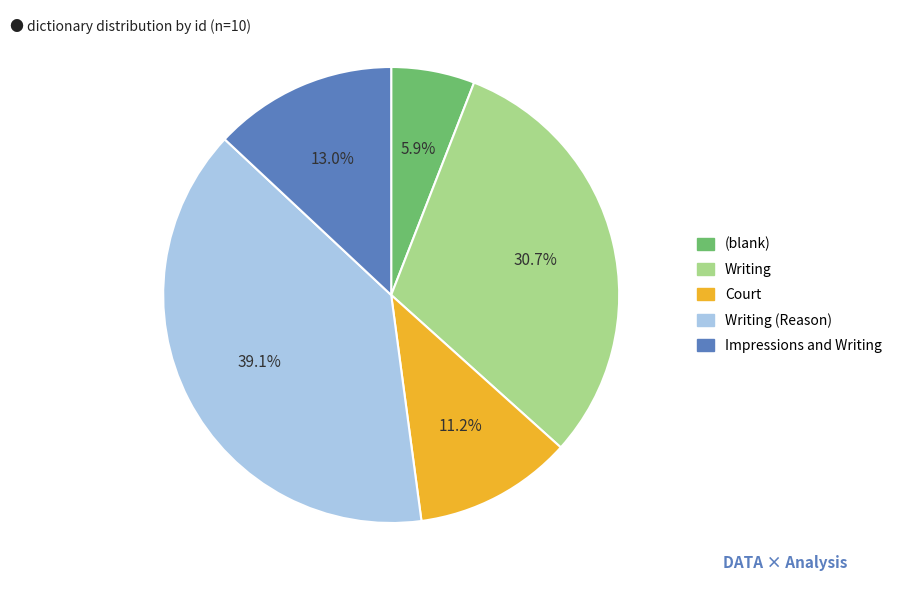

Is there any slice that represents more than half of the pie?

No